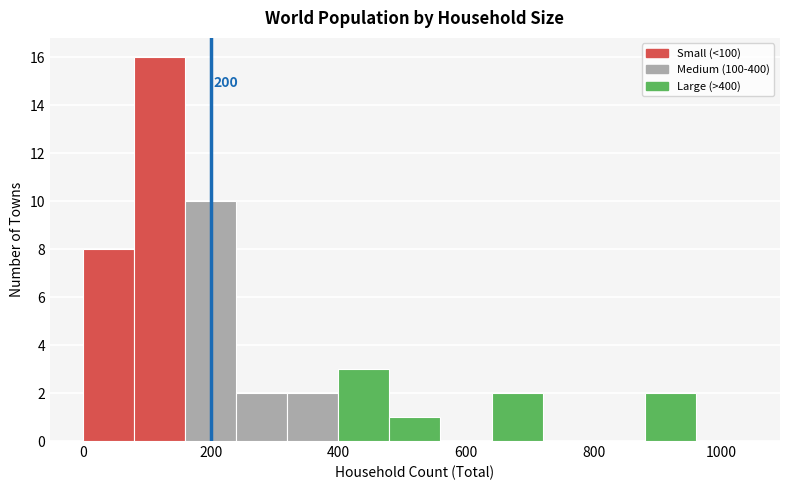

Over which range of the x-axis is the bar tallest?

80 to 160